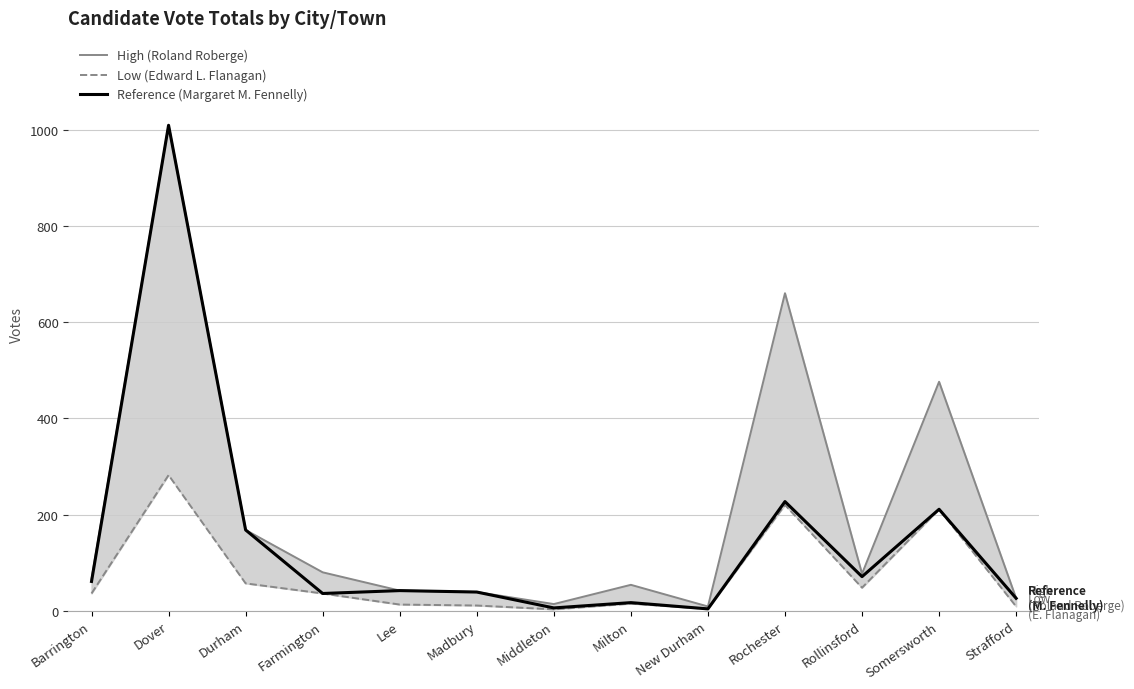

What are all the series names shown in the legend?

High (Roland Roberge), Low (Edward L. Flanagan), Reference (Margaret M. Fennelly)